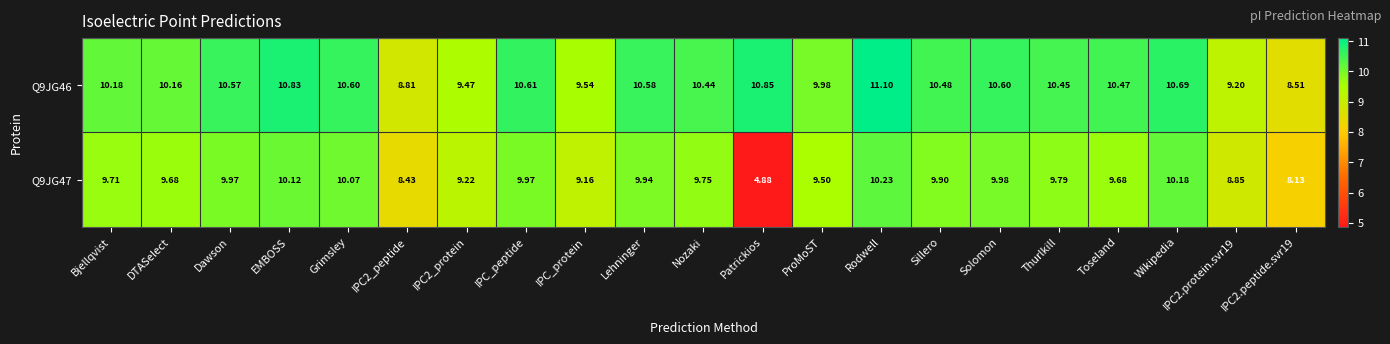

At which label does Q9JG47 first exceed 9?

Bjellqvist